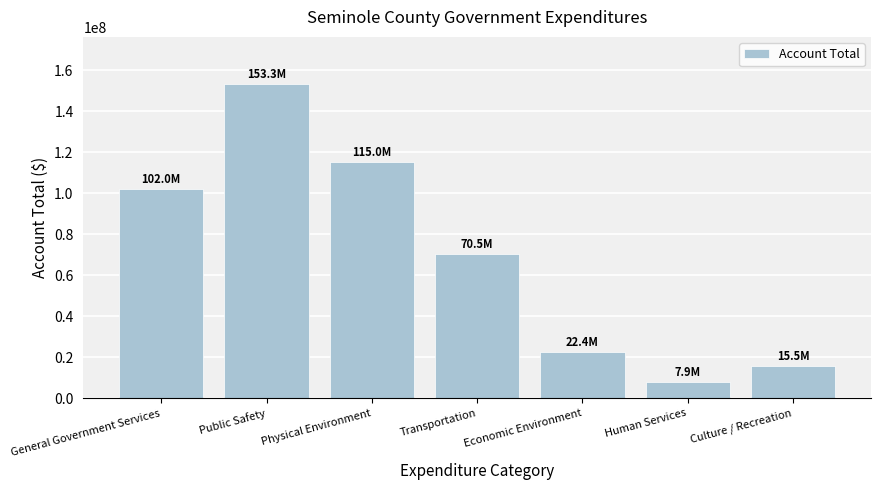

True or false: the data shows 149862847 at General Government Services.

False